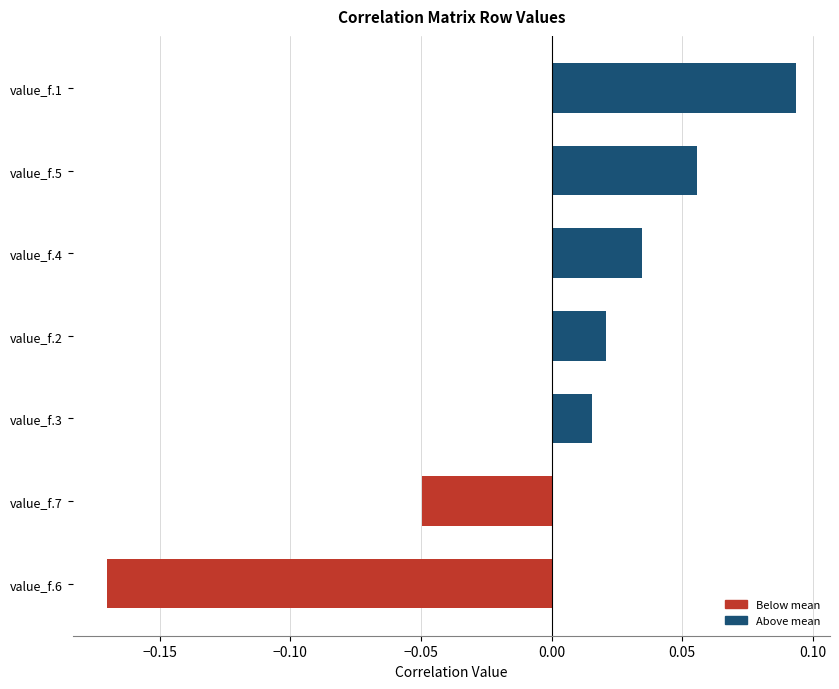

Which category has the highest value across all series?

value_f.1